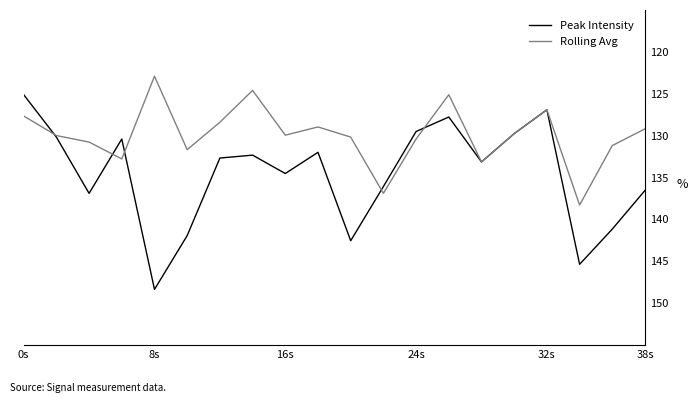

What are all the series names shown in the legend?

Peak Intensity, Rolling Avg